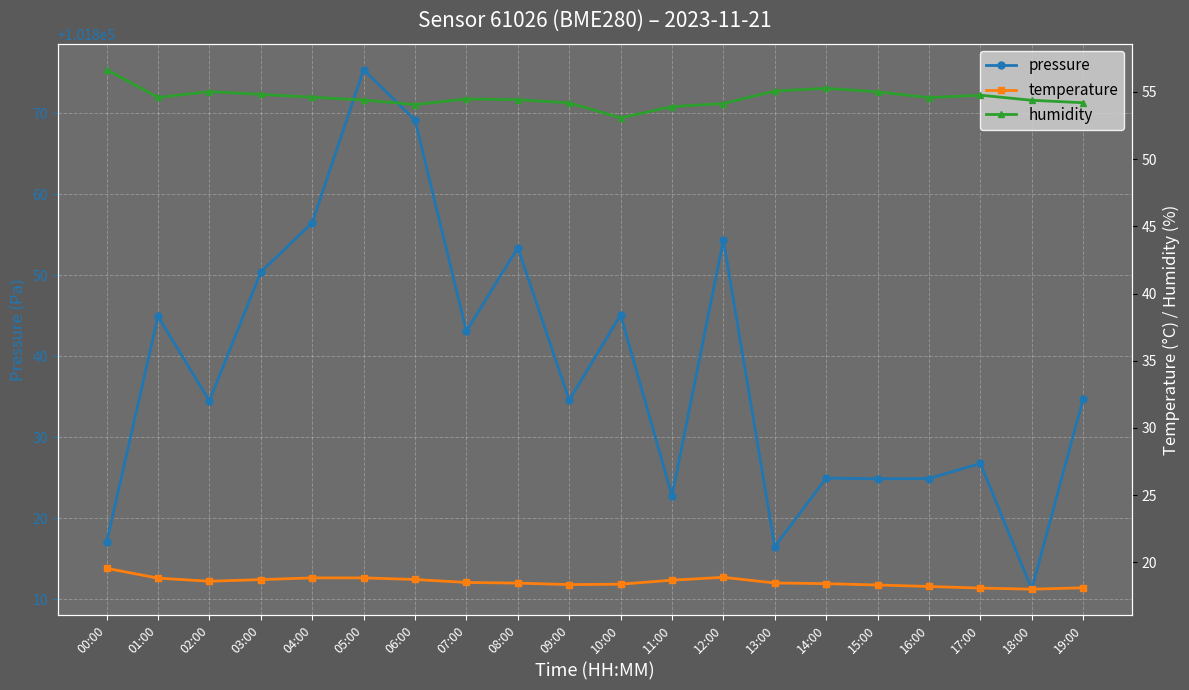

In humidity, how many points are higher than both neighbors (excluding endpoints)?

4